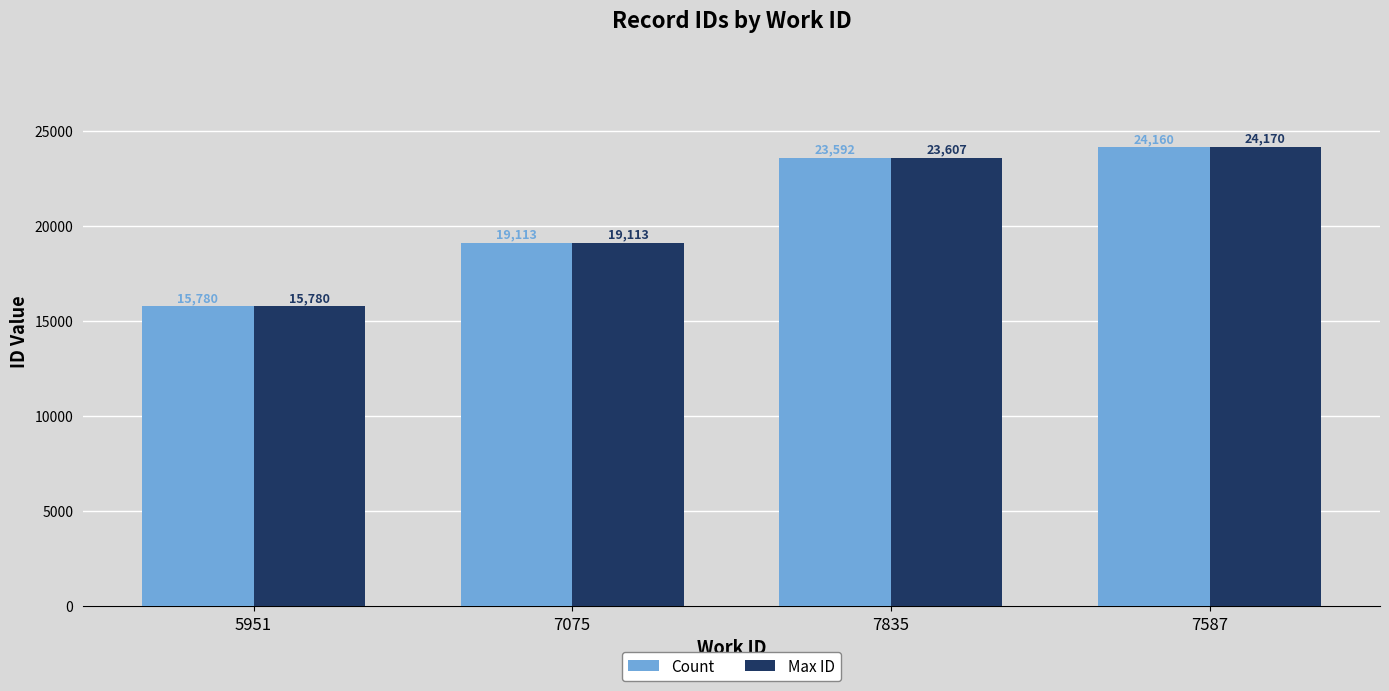

Rank the series at 7587 from lowest to highest value.

Count, Max ID